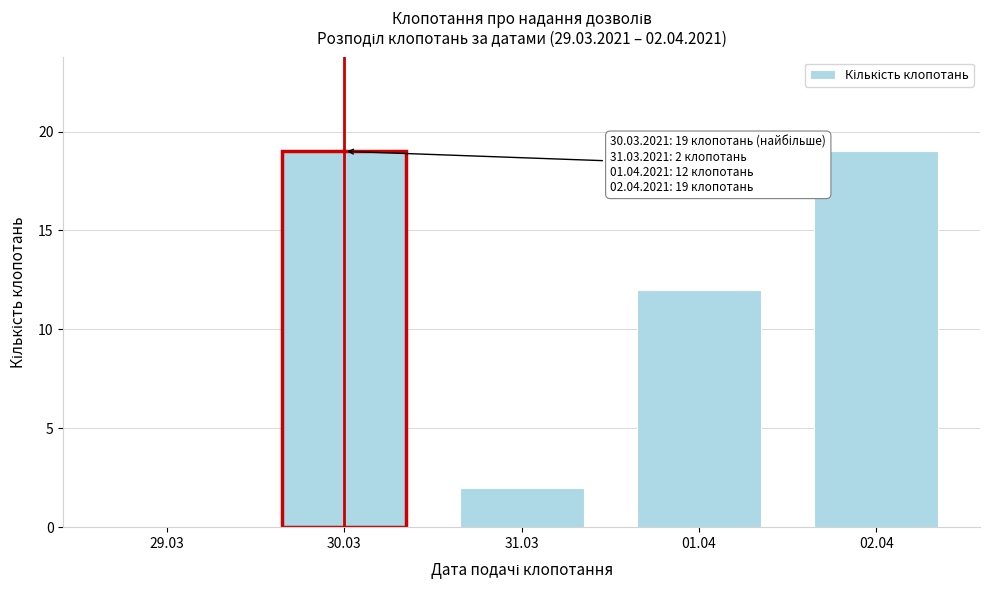

Reading left to right, list all the values displayed in this chart.

29.03=0	30.03=19	31.03=2	01.04=12	02.04=19